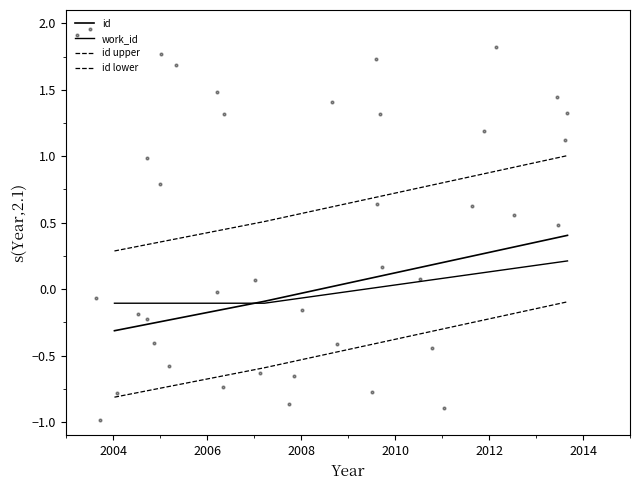

What is the total value across all series at 2004?

-0.9